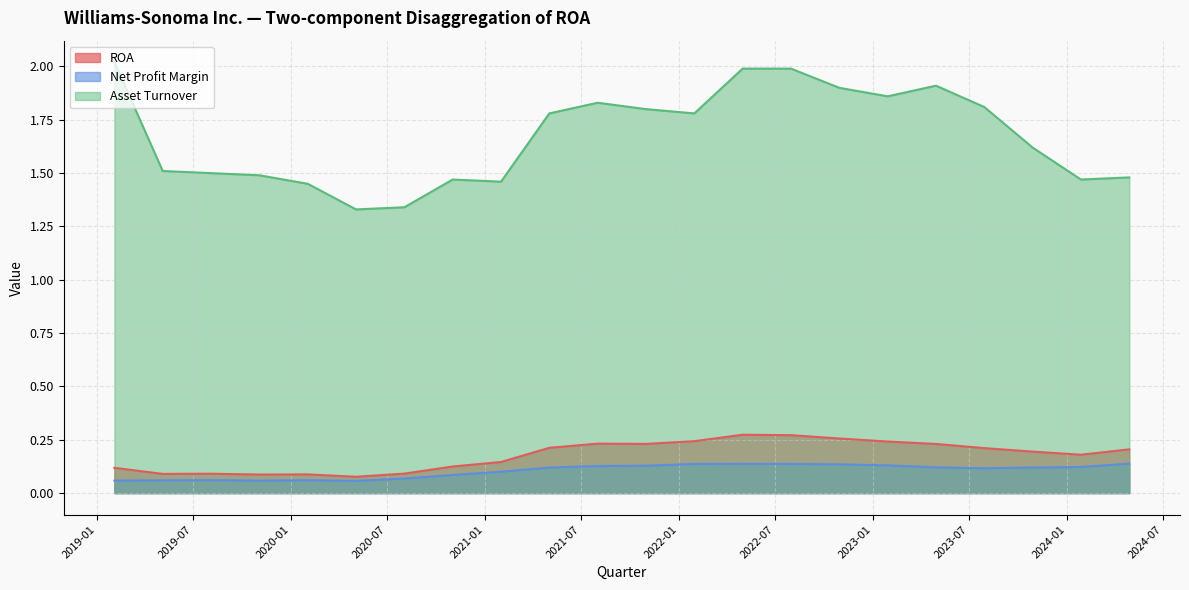

Reading right to left, what are all the values shown in this chart?

ROA: 2024-04-28=0.2	2024-01-28=0.2	2023-10-29=0.2	2023-07-30=0.2	2023-04-30=0.2	2023-01-29=0.2	2022-10-30=0.3	2022-07-31=0.3	2022-05-01=0.3	2022-01-30=0.2	2021-10-31=0.2	2021-08-01=0.2	2021-05-02=0.2	2021-01-31=0.1	2020-11-01=0.1	2020-08-02=0.1	2020-05-03=0.1	2020-02-02=0.1	2019-11-03=0.1	2019-08-04=0.1	2019-05-05=0.1	2019-02-03=0.1
Net Profit Margin: 2024-04-28=0.1	2024-01-28=0.1	2023-10-29=0.1	2023-07-30=0.1	2023-04-30=0.1	2023-01-29=0.1	2022-10-30=0.1	2022-07-31=0.1	2022-05-01=0.1	2022-01-30=0.1	2021-10-31=0.1	2021-08-01=0.1	2021-05-02=0.1	2021-01-31=0.1	2020-11-01=0.1	2020-08-02=0.1	2020-05-03=0.1	2020-02-02=0.1	2019-11-03=0.1	2019-08-04=0.1	2019-05-05=0.1	2019-02-03=0.1
Asset Turnover: 2024-04-28=1.5	2024-01-28=1.5	2023-10-29=1.6	2023-07-30=1.8	2023-04-30=1.9	2023-01-29=1.9	2022-10-30=1.9	2022-07-31=2.0	2022-05-01=2.0	2022-01-30=1.8	2021-10-31=1.8	2021-08-01=1.8	2021-05-02=1.8	2021-01-31=1.5	2020-11-01=1.5	2020-08-02=1.3	2020-05-03=1.3	2020-02-02=1.4	2019-11-03=1.5	2019-08-04=1.5	2019-05-05=1.5	2019-02-03=2.0